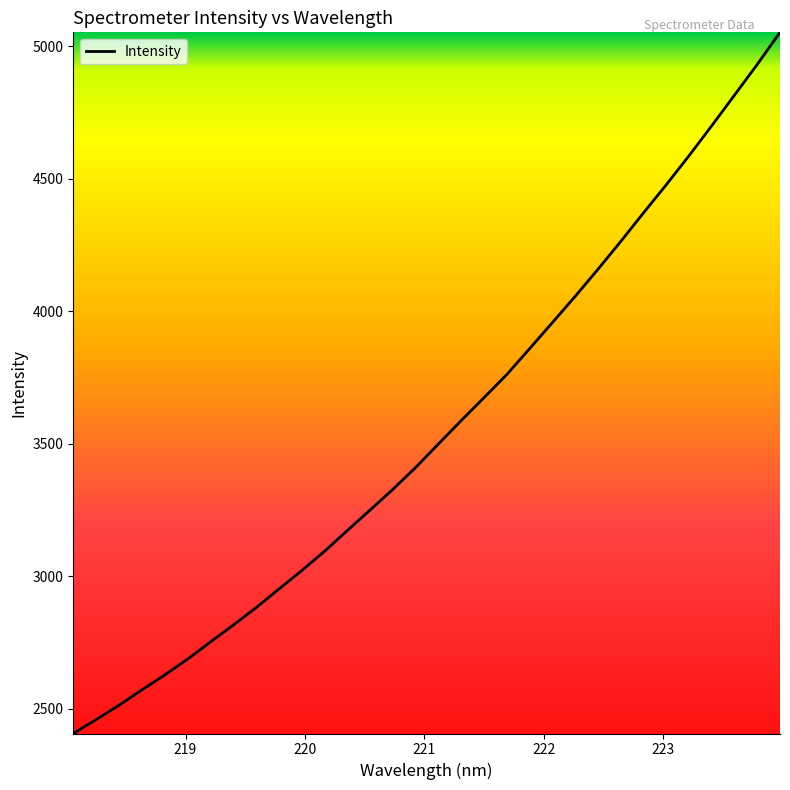

What is the difference between the maximum and minimum values?

2645.1